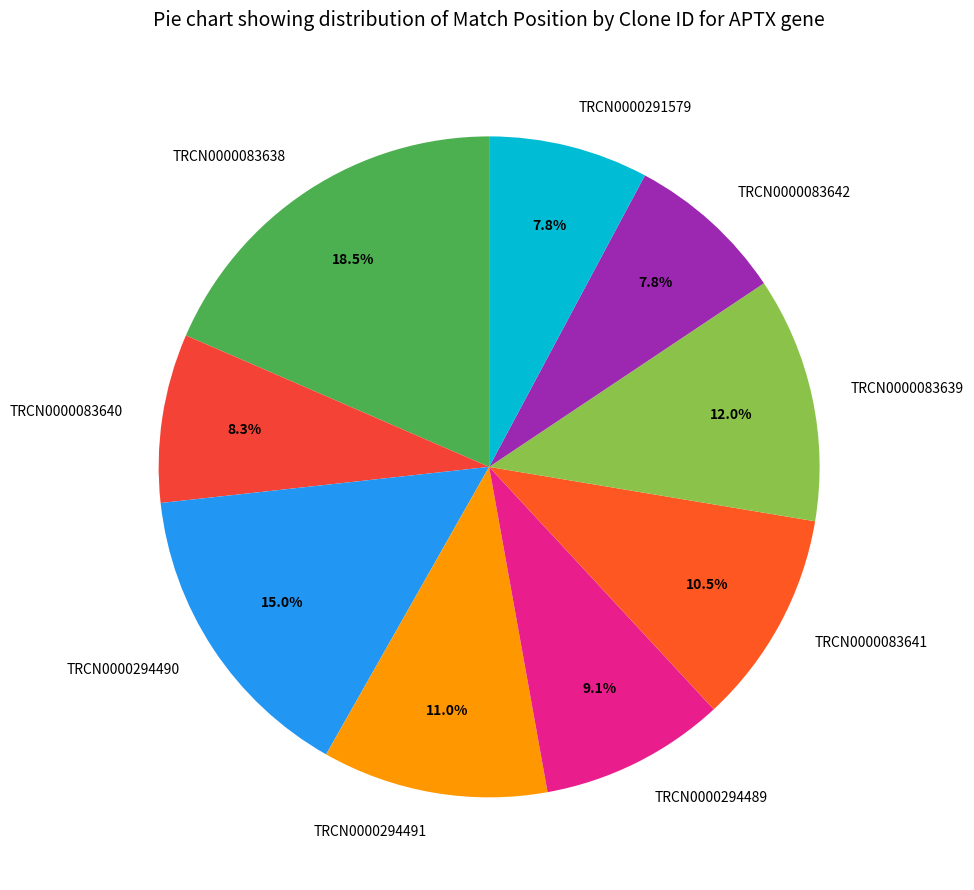

Which slice is the largest?

TRCN0000083638